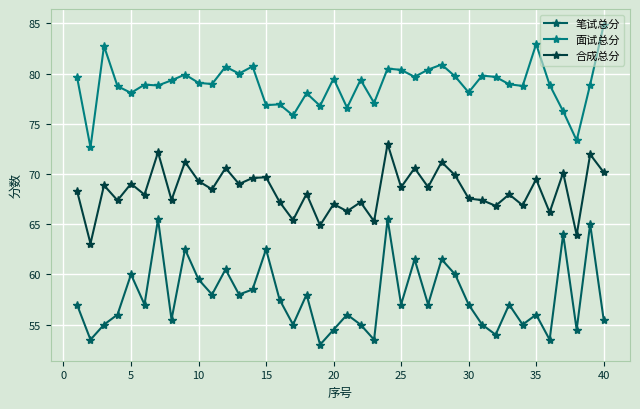

True or false: 笔试总分 and 合成总分 intersect in this chart.

False